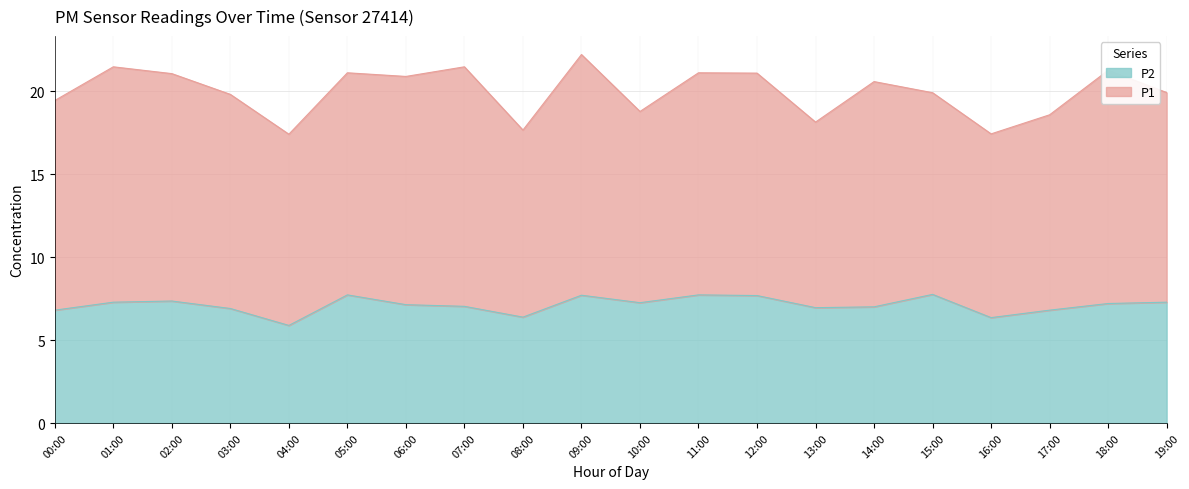

What is the maximum value shown in the chart?

7.8